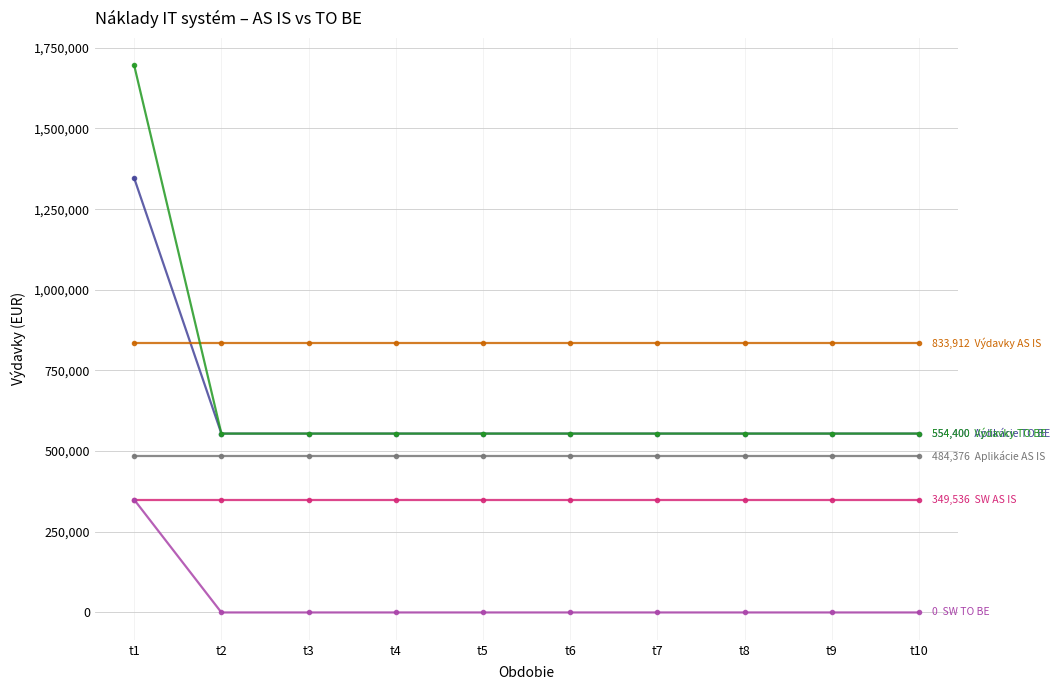

Which label corresponds to the largest value in the chart?

t1